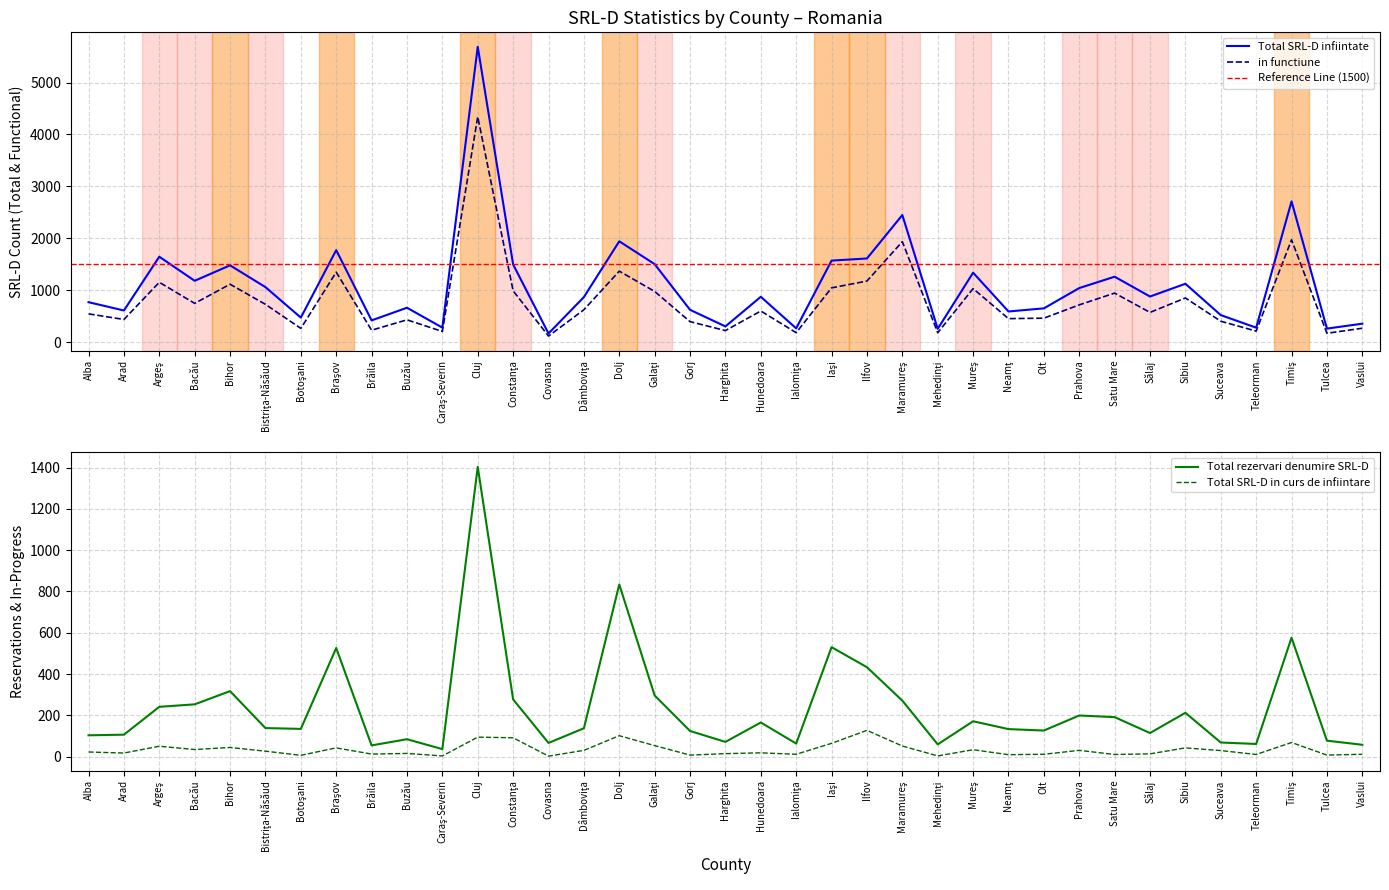

How many lines are shown in the chart?

4